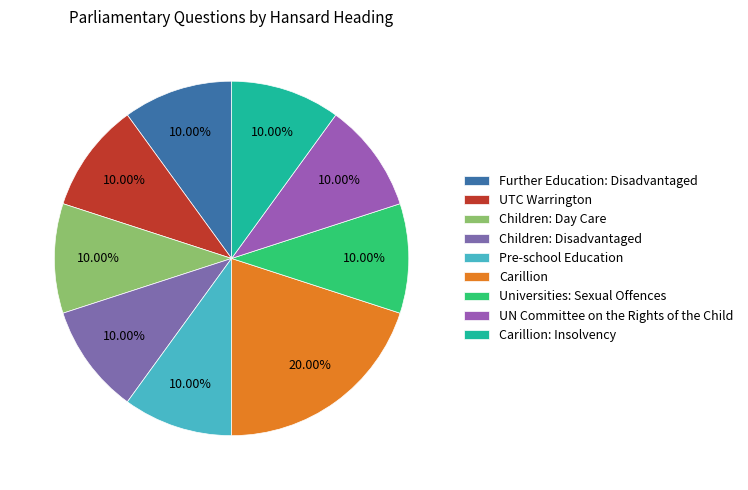

Is the sum of Further Education: Disadvantaged and Carillion: Insolvency greater than half?

No